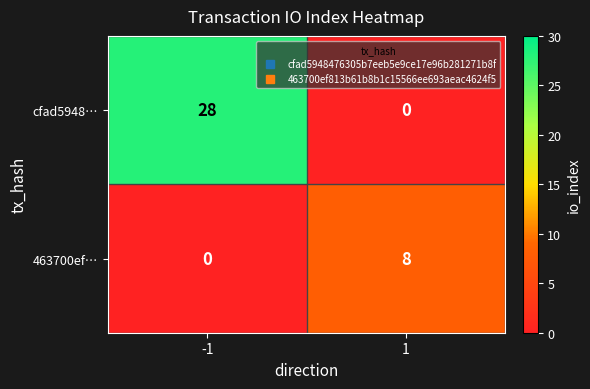

What is the difference between the highest and lowest values at 1?

8